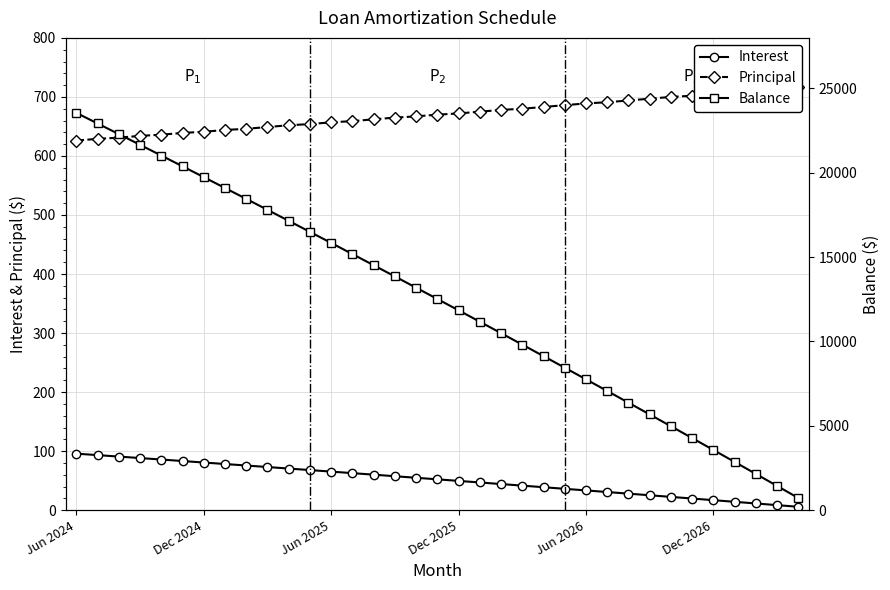

What position from the left is 11?

12